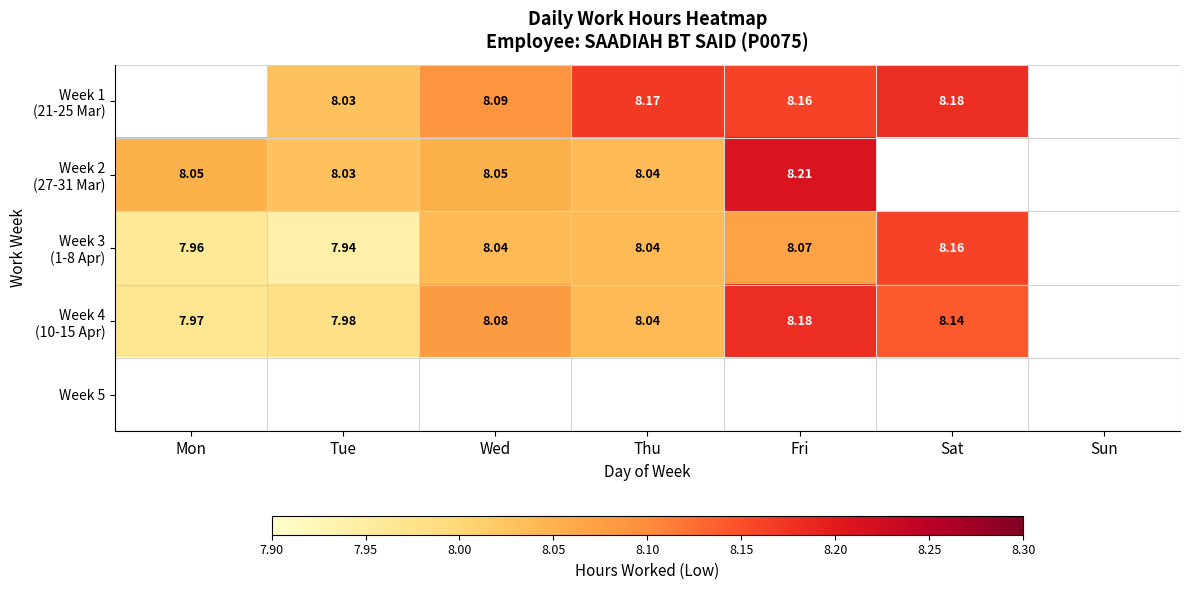

The Week 3 (1-8 Apr) series shows 5.6 at Thu. True or false?

False